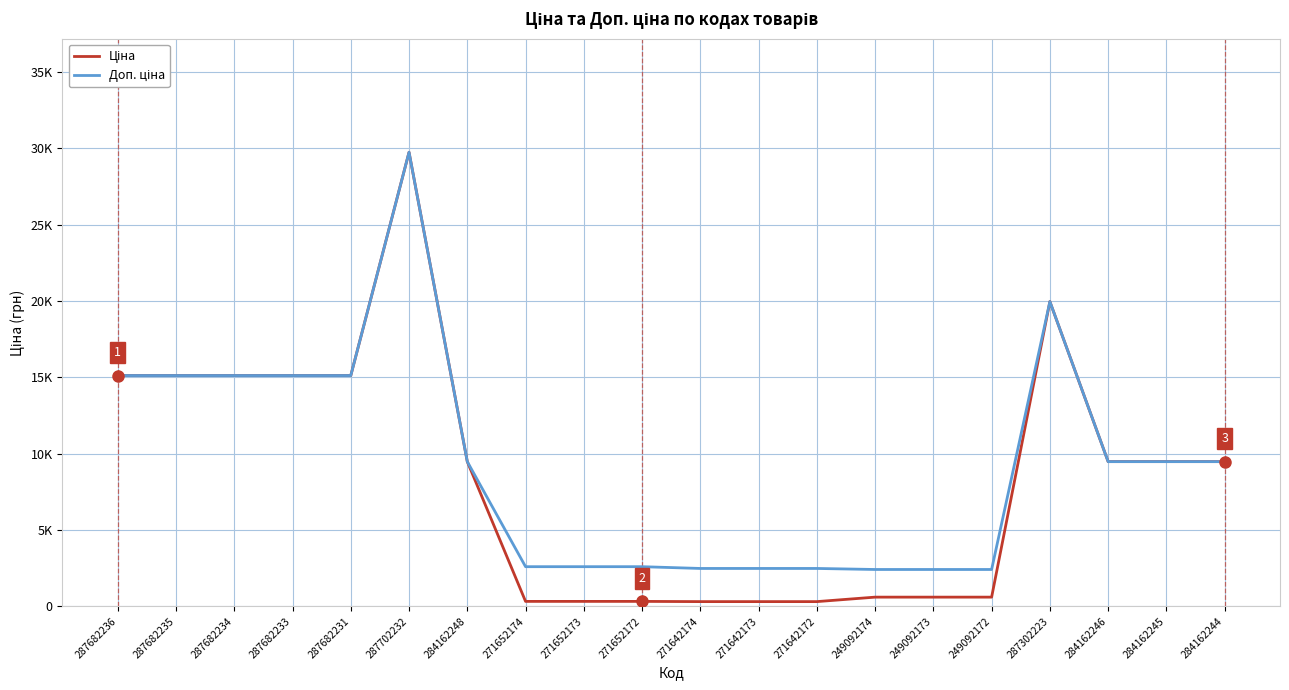

Is it true that Ціна equals 62.4 at 271642172?

False